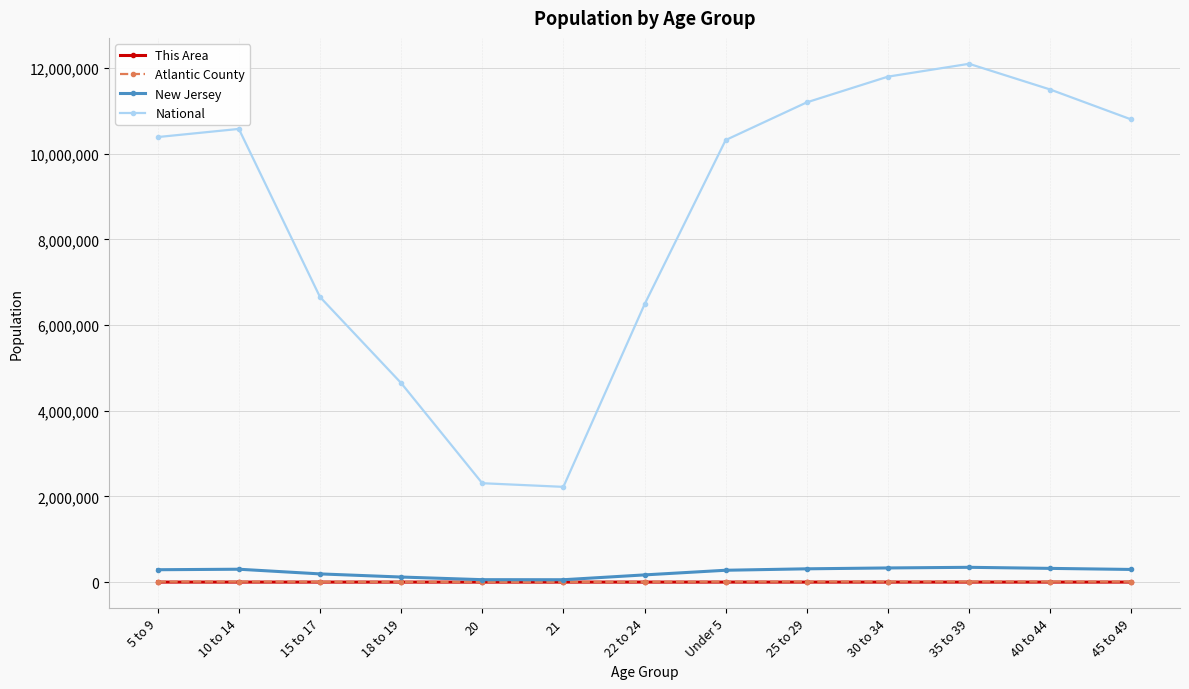

Which series has the widest spread of values?

National